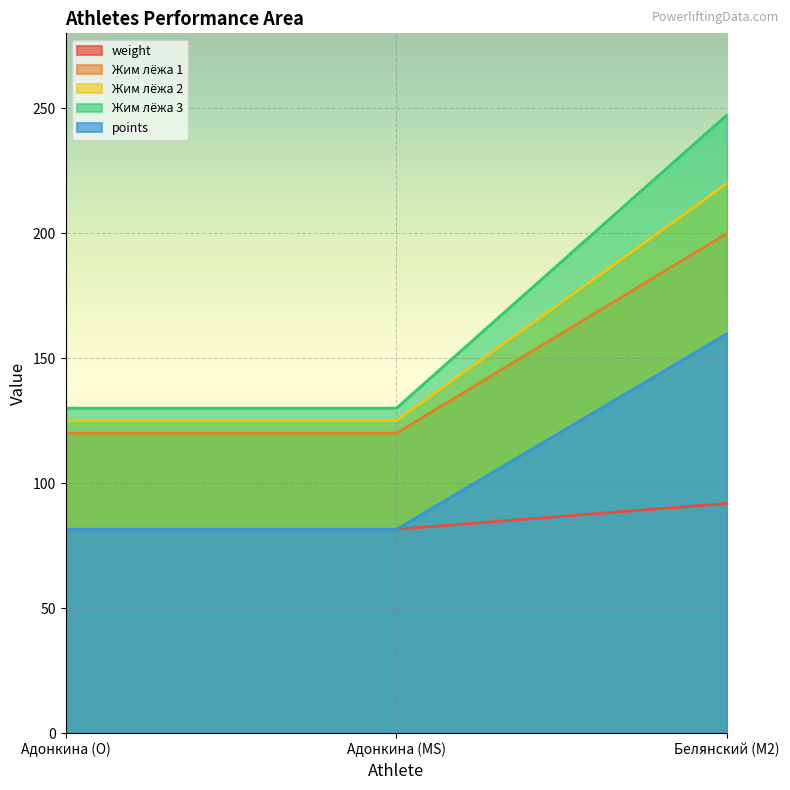

Between Адонкина (O) and Белянский (M2), which series saw the biggest shift?

Жим лёжа 3